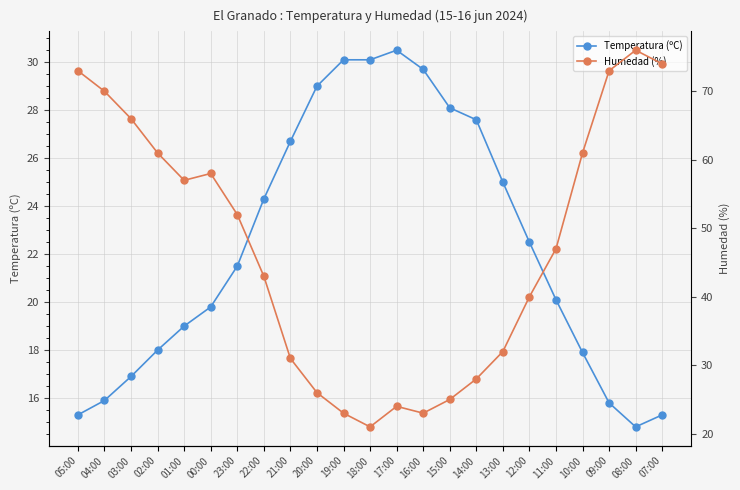

Reading left to right, list all the values displayed in this chart.

Temperatura (ºC): 15.3	15.9	16.9	18.0	19.0	19.8	21.5	24.3	26.7	29.0	30.1	30.1	30.5	29.7	28.1	27.6	25.0	22.5	20.1	17.9	15.8	14.8	15.3
Humedad (%): 73.0	70.0	66.0	61.0	57.0	58.0	52.0	43.0	31.0	26.0	23.0	21.0	24.0	23.0	25.0	28.0	32.0	40.0	47.0	61.0	73.0	76.0	74.0